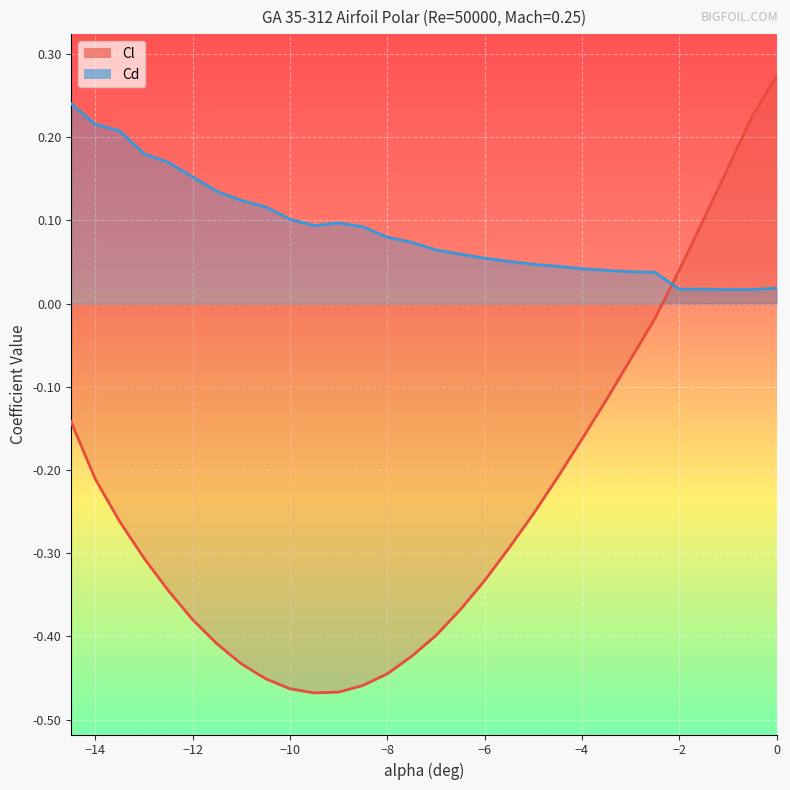

At which label is Cd closest to 0?

-1